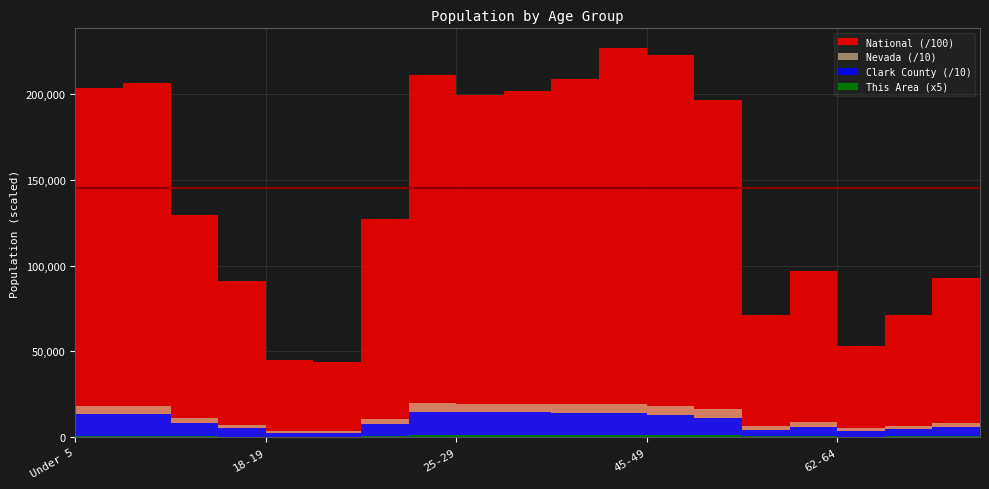

What is the difference between the National values at 70-74 and 60-61?

2164439